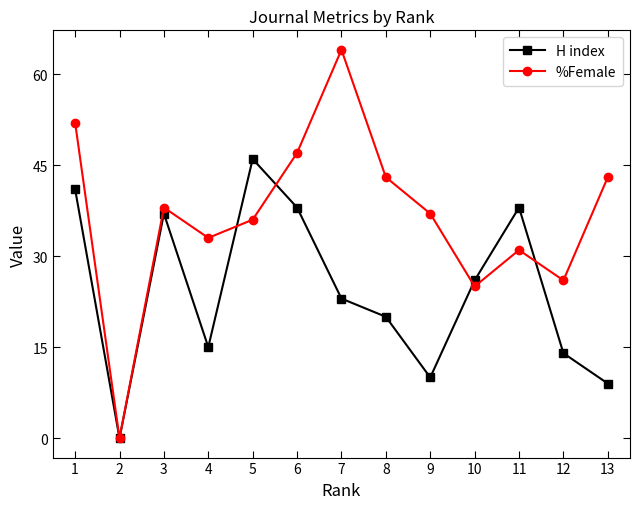

What is the total value across all series at 5?

82